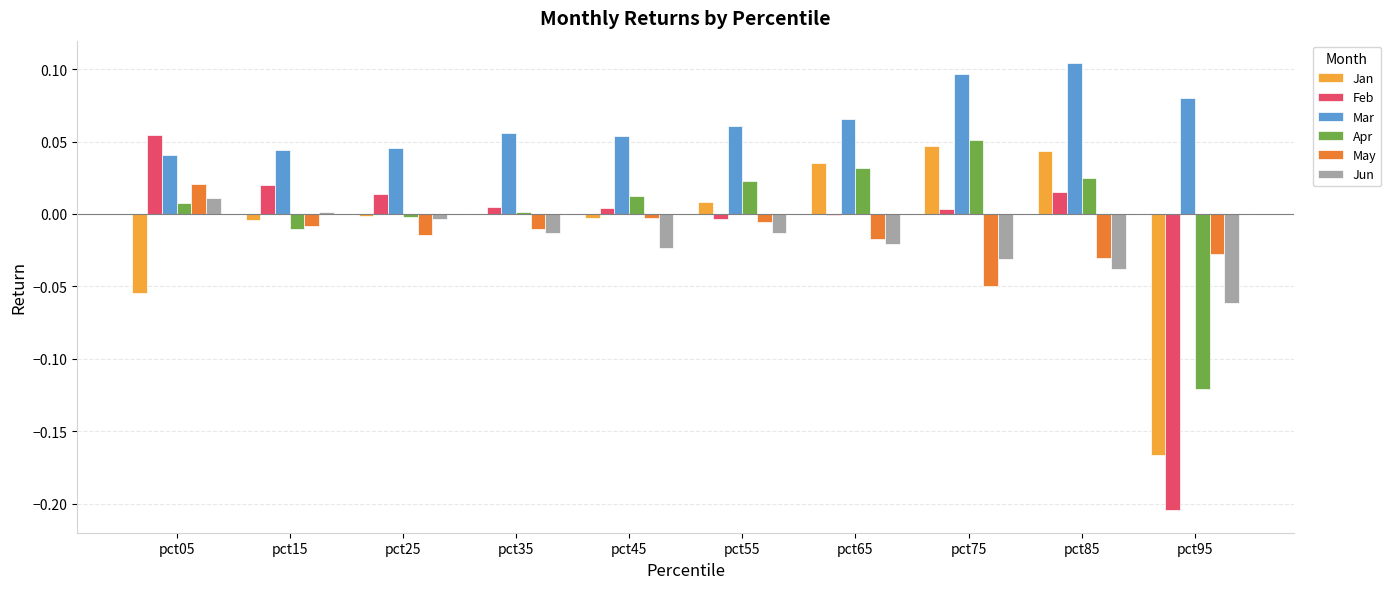

The value of Mar at pct25 is 0.1. True or false?

False